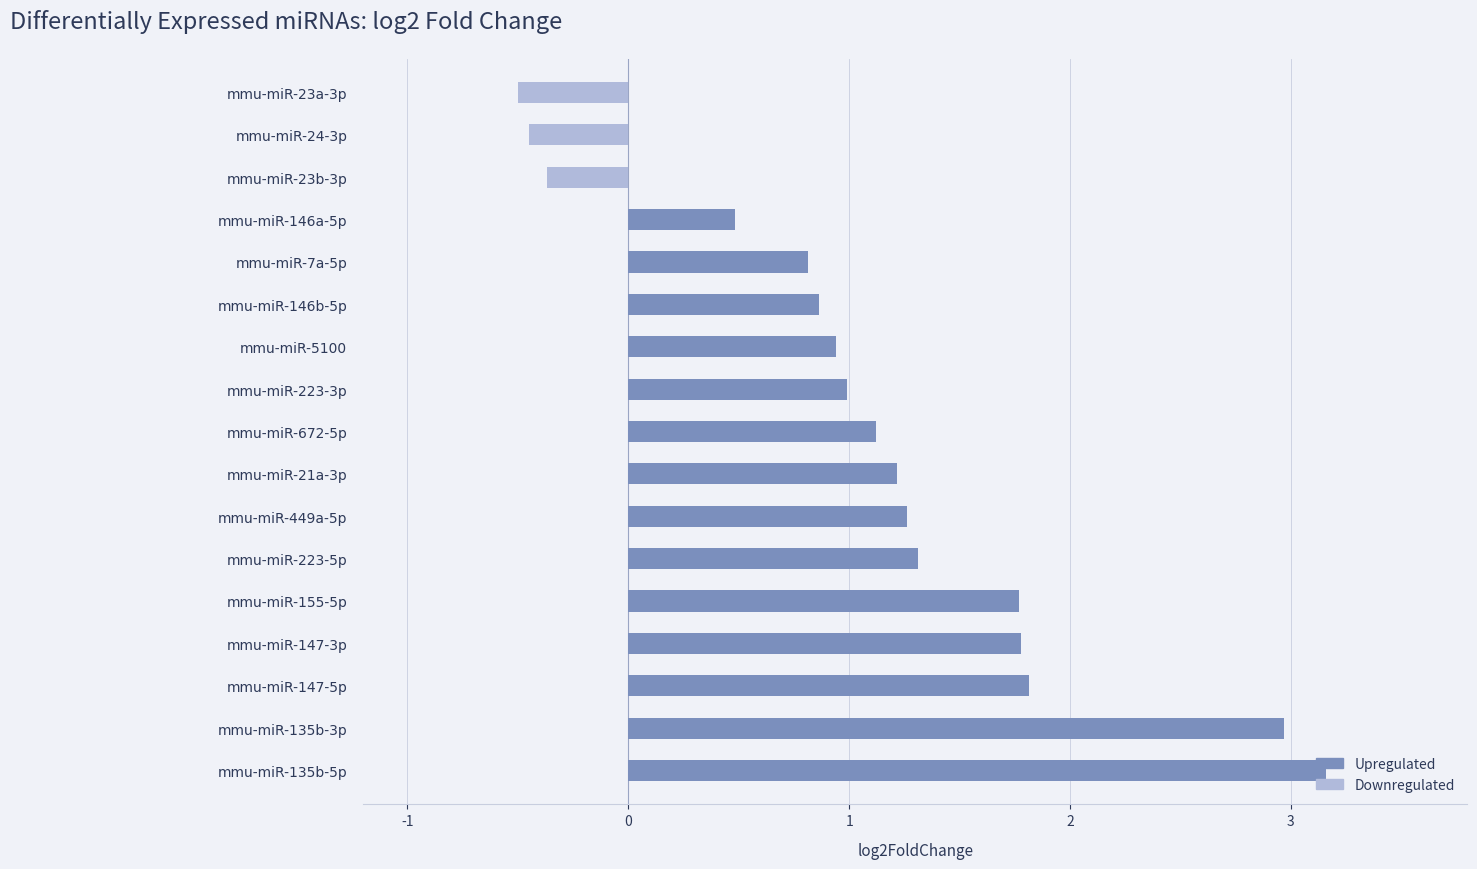

What is the minimum value shown in the chart?

-0.5